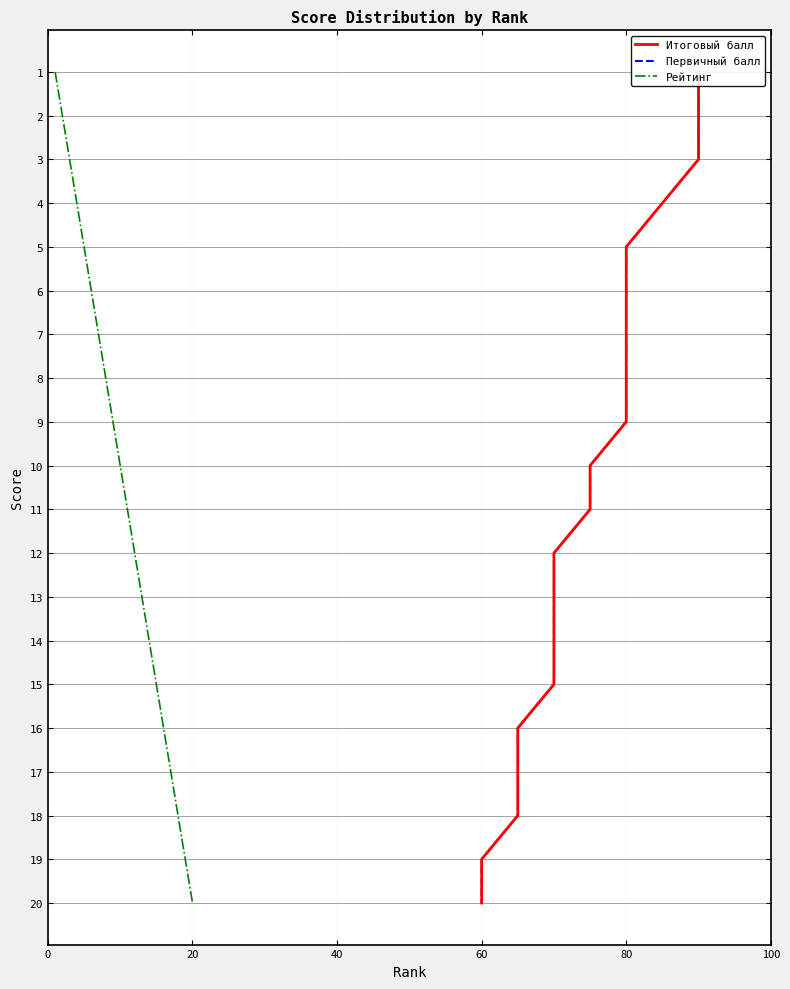

True or false: Рейтинг has more than 0 points higher than both neighbors.

False